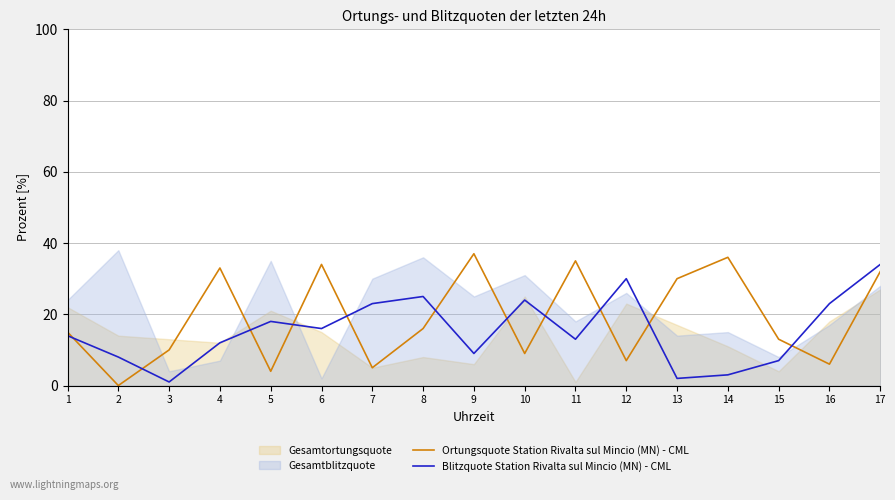

What is the difference between the Blitzquote Station Rivalta sul Mincio (MN) - CML values at 10 and 9?

15